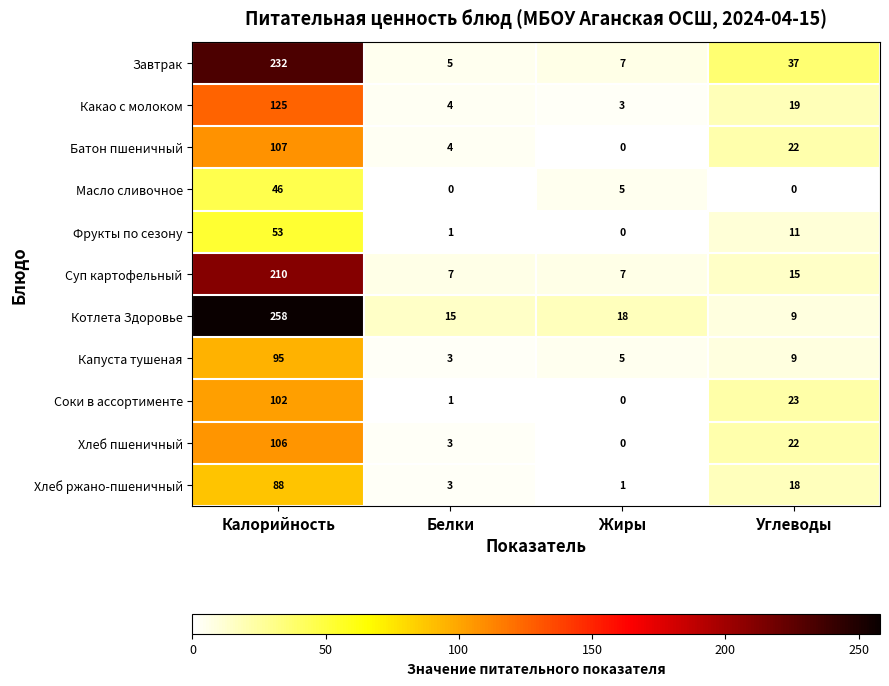

The Суп картофельный series shows 10 at Белки. True or false?

False